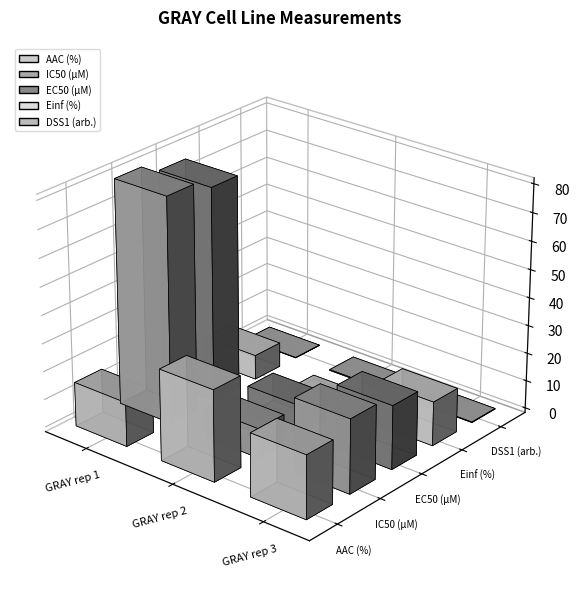

What are all the series names shown in the legend?

AAC (%), IC50 (µM), EC50 (µM), Einf (%), DSS1 (arb.)